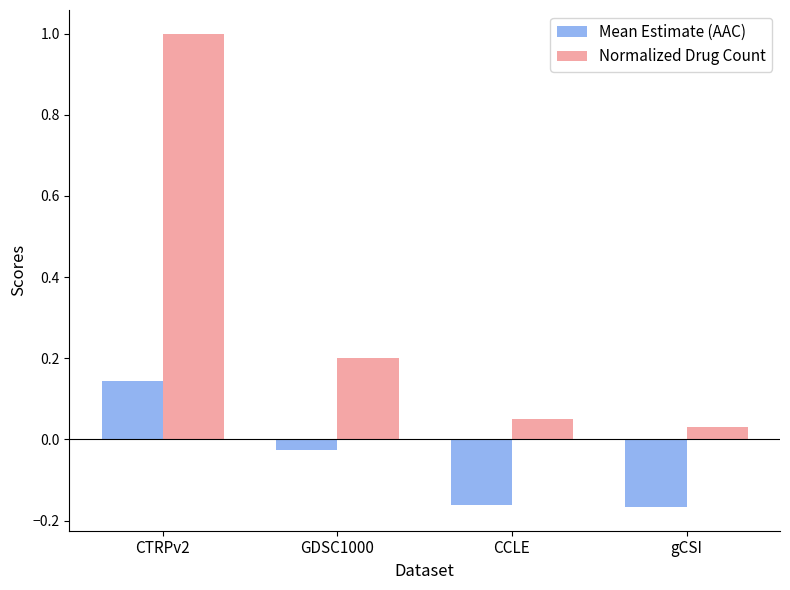

Which category has the highest value across all series?

CTRPv2